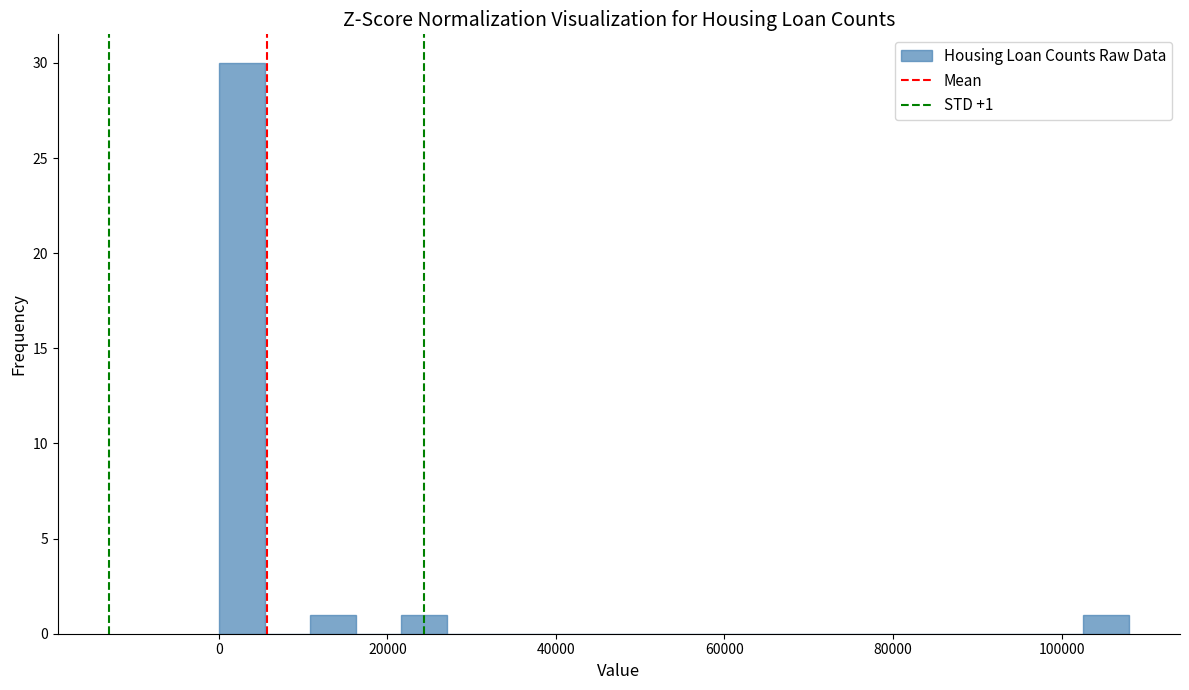

Read against the x-axis, roughly where is the centre of the tallest bar?

2000